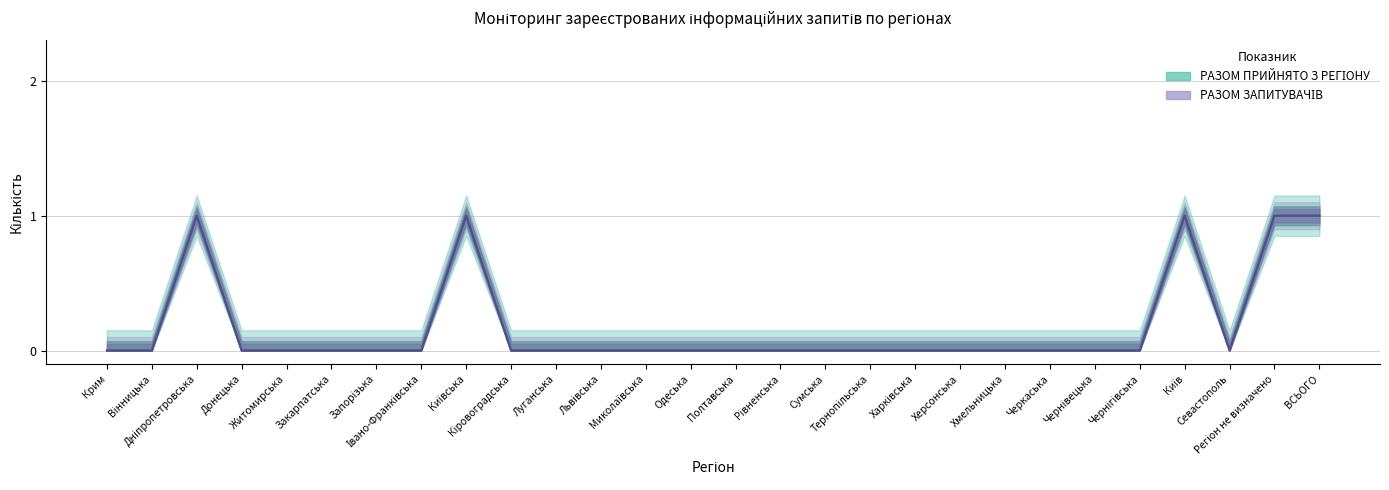

Reading left to right, what are all the values shown in this chart?

РАЗОМ ПРИЙНЯТО З РЕГІОНУ: Крим=0	Вінницька=0	Дніпропетровська=1	Донецька=0	Житомирська=0	Закарпатська=0	Запорізька=0	Івано-Франківська=0	Київська=1	Кіровоградська=0	Луганська=0	Львівська=0	Миколаївська=0	Одеська=0	Полтавська=0	Рівненська=0	Сумська=0	Тернопільська=0	Харківська=0	Херсонська=0	Хмельницька=0	Черкаська=0	Чернівецька=0	Чернігівська=0	Київ=1	Севастополь=0	Регіон не визначено=1	ВСЬОГО=1
РАЗОМ ЗАПИТУВАЧІВ: Крим=0	Вінницька=0	Дніпропетровська=1	Донецька=0	Житомирська=0	Закарпатська=0	Запорізька=0	Івано-Франківська=0	Київська=1	Кіровоградська=0	Луганська=0	Львівська=0	Миколаївська=0	Одеська=0	Полтавська=0	Рівненська=0	Сумська=0	Тернопільська=0	Харківська=0	Херсонська=0	Хмельницька=0	Черкаська=0	Чернівецька=0	Чернігівська=0	Київ=1	Севастополь=0	Регіон не визначено=1	ВСЬОГО=1